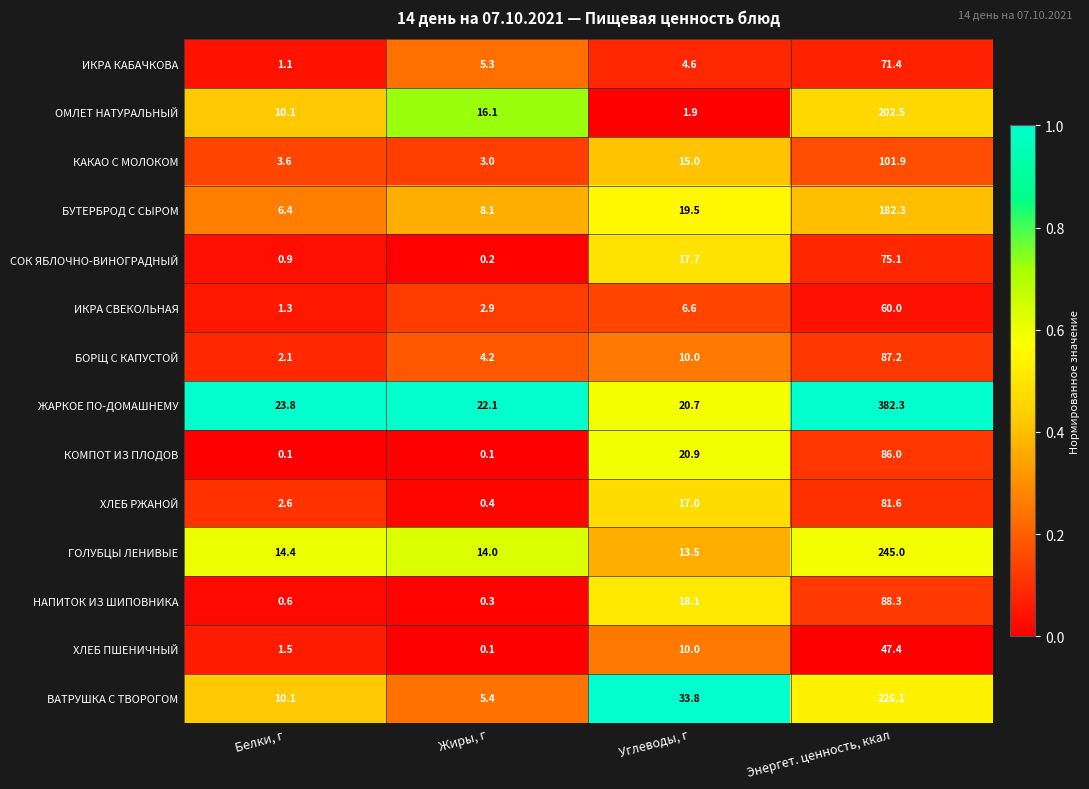

The КОМПОТ ИЗ ПЛОДОВ series shows 0.1 at Жиры, г. True or false?

True